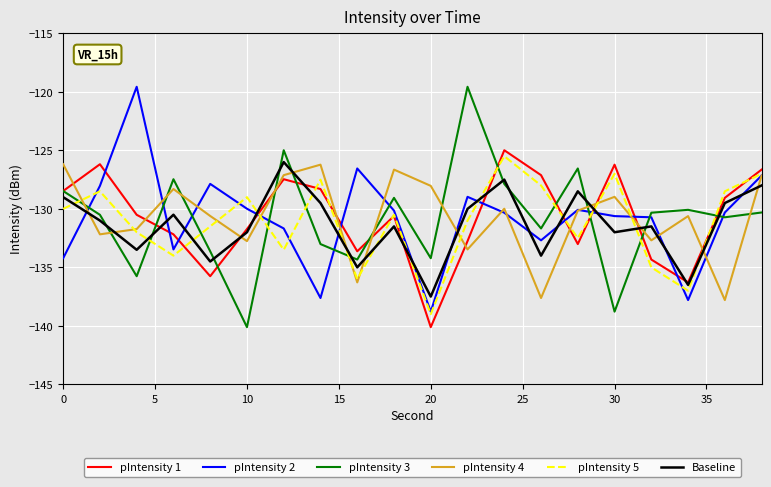

Which series ends up on top after the final intersection of pIntensity 3 and pIntensity 2?

pIntensity 2